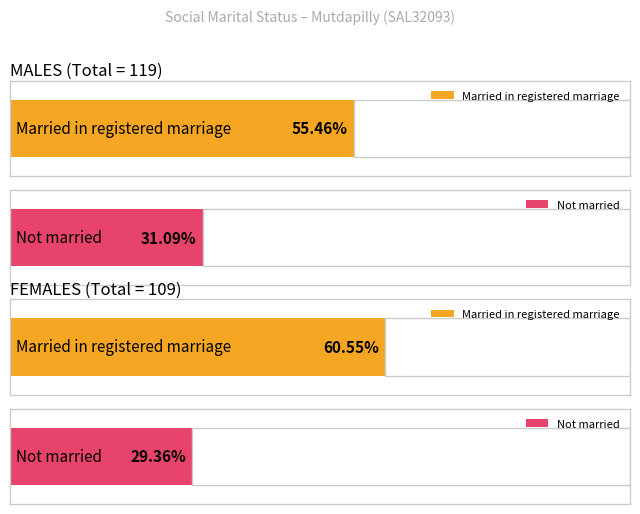

The Married in a registered marriage series shows 66 at Females - Registered. True or false?

True